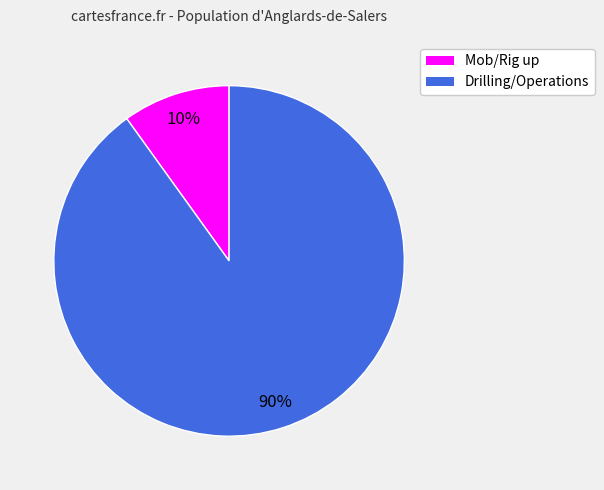

Does any single category account for the majority?

Yes